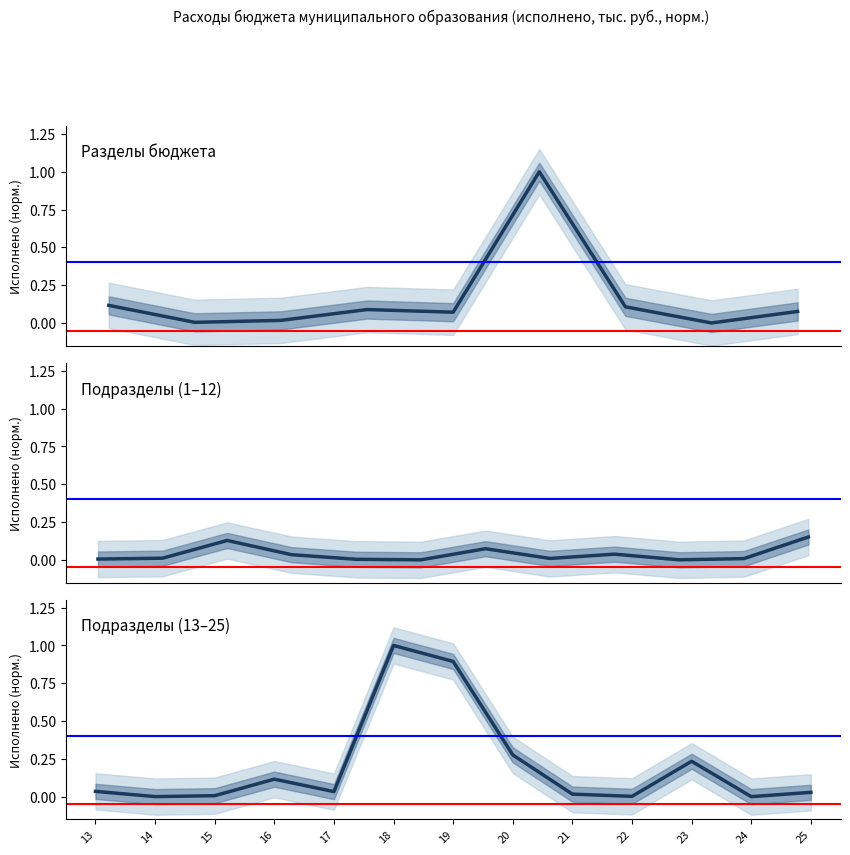

Is this an area chart (filled region under the line)?

No